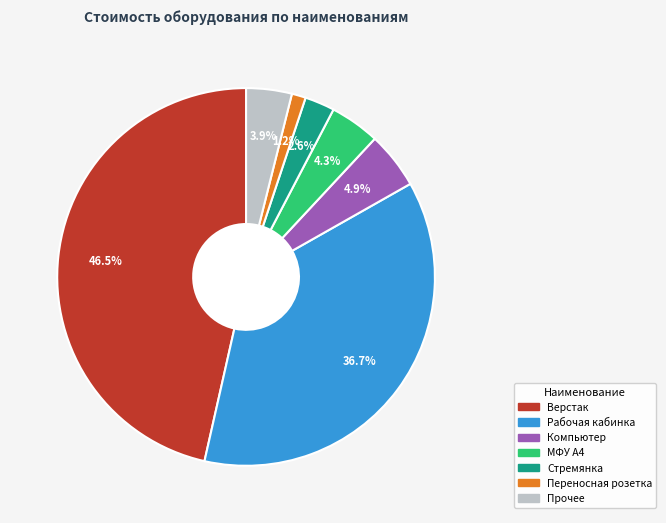

Count the number of slices in the pie.

7